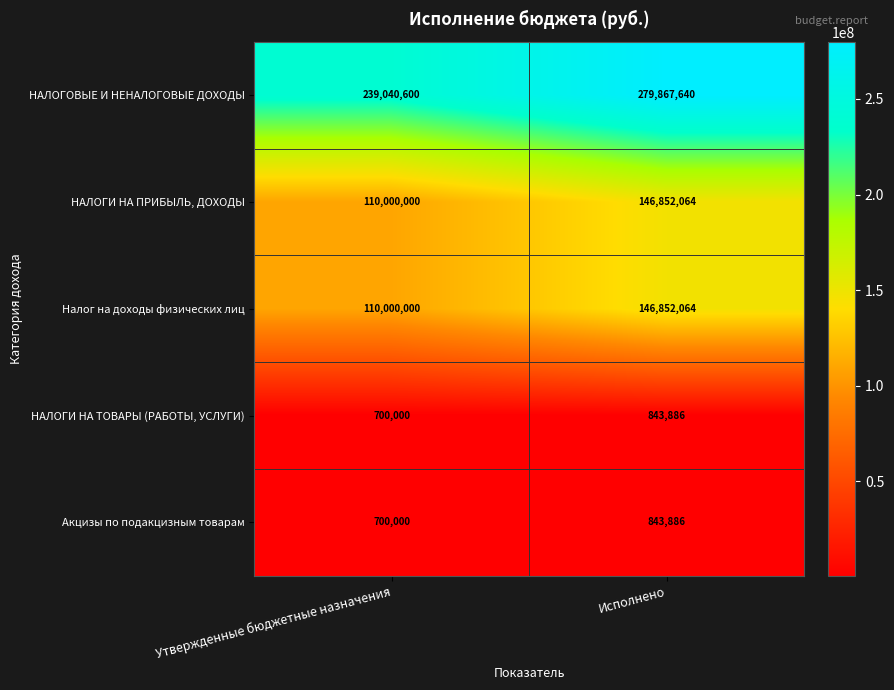

Reading left to right, extract all data points from this chart.

НАЛОГОВЫЕ И НЕНАЛОГОВЫЕ ДОХОДЫ: 239040600	279867640
НАЛОГИ НА ПРИБЫЛЬ, ДОХОДЫ: 110000000	146852064
Налог на доходы физических лиц: 110000000	146852064
НАЛОГИ НА ТОВАРЫ (РАБОТЫ, УСЛУГИ): 700000	843886
Акцизы по подакцизным товарам: 700000	843886